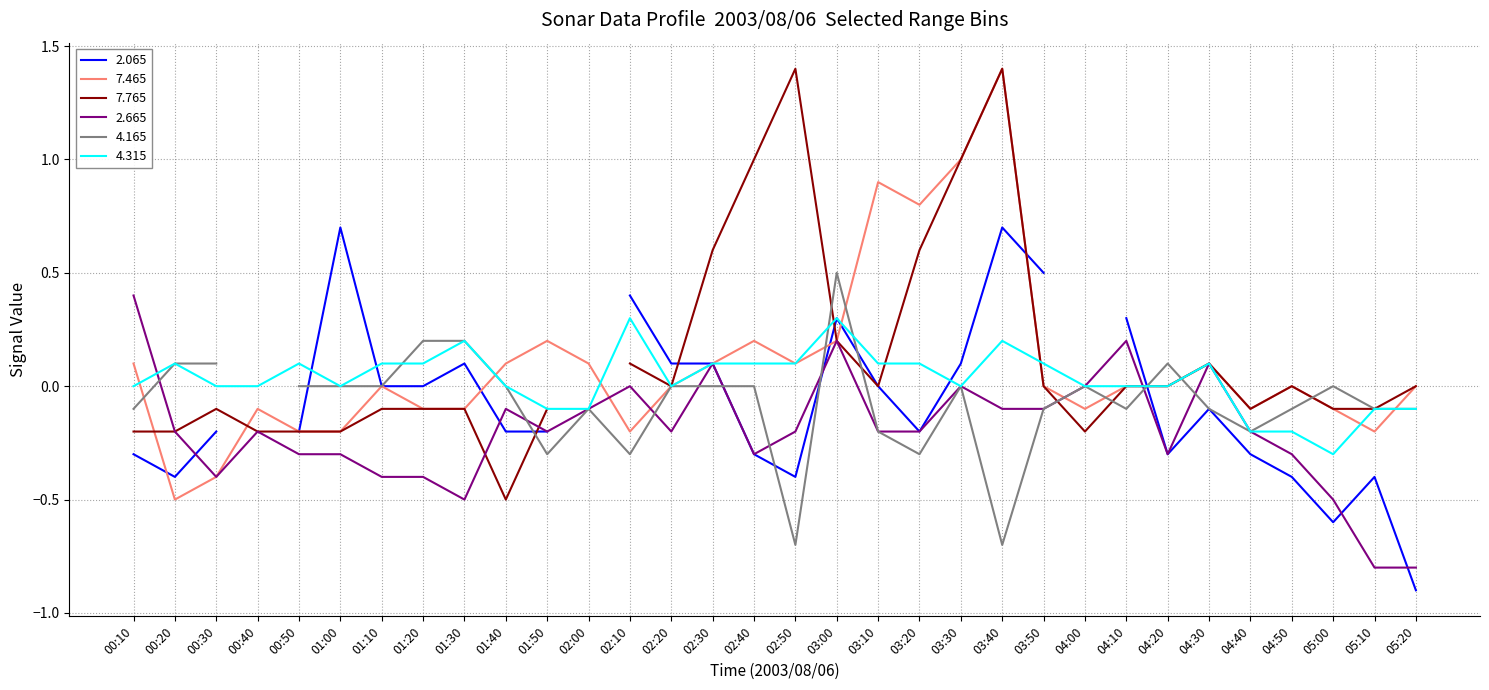

At which label is 2.665 closest to 0?

02:10